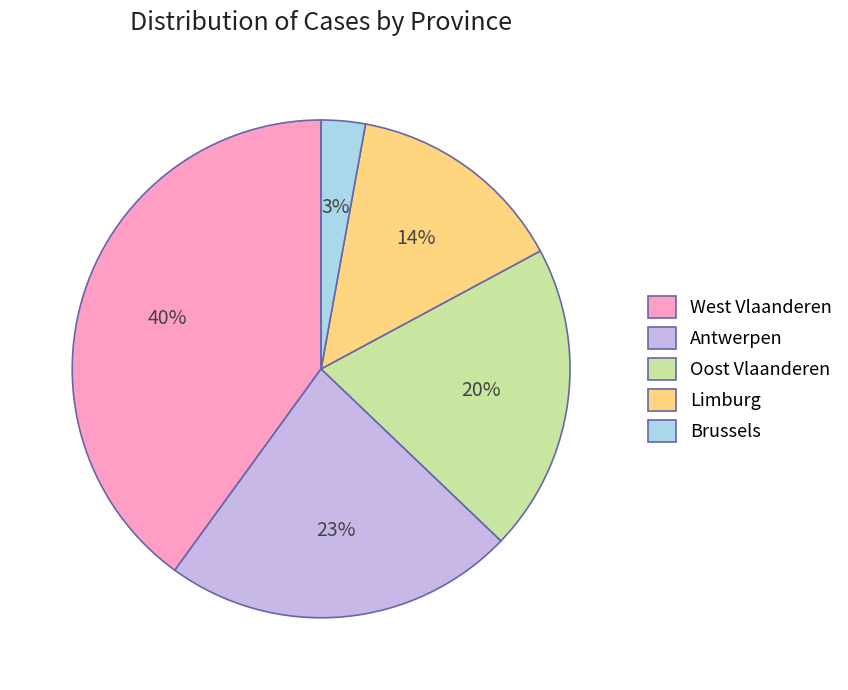

How many slices are in this pie chart?

5